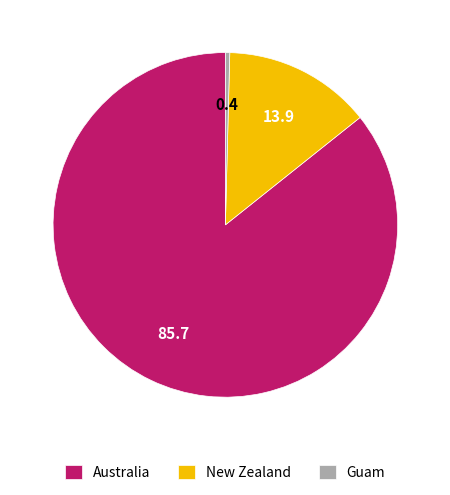

Is it true that New Zealand is 14% of the pie?

True